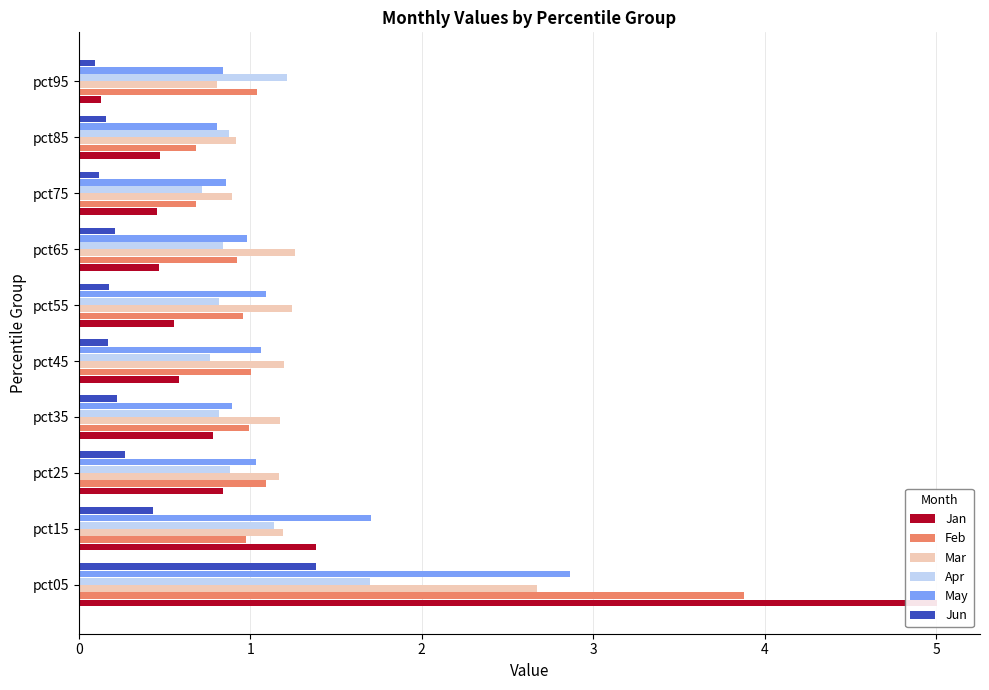

Between pct45 and pct95, which series saw the biggest shift?

Jan